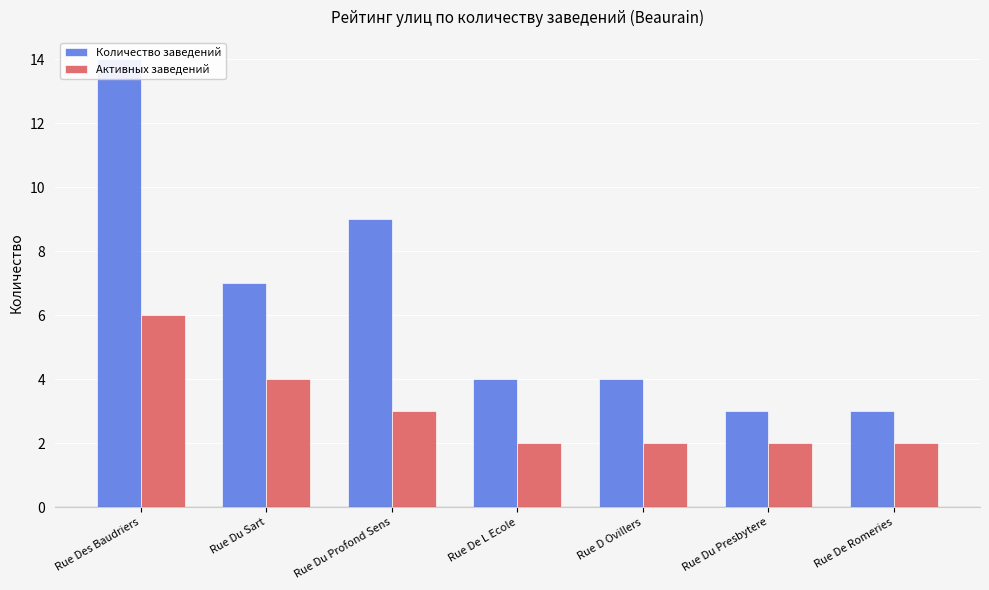

At which category is the sum across all series the highest?

Rue Des Baudriers